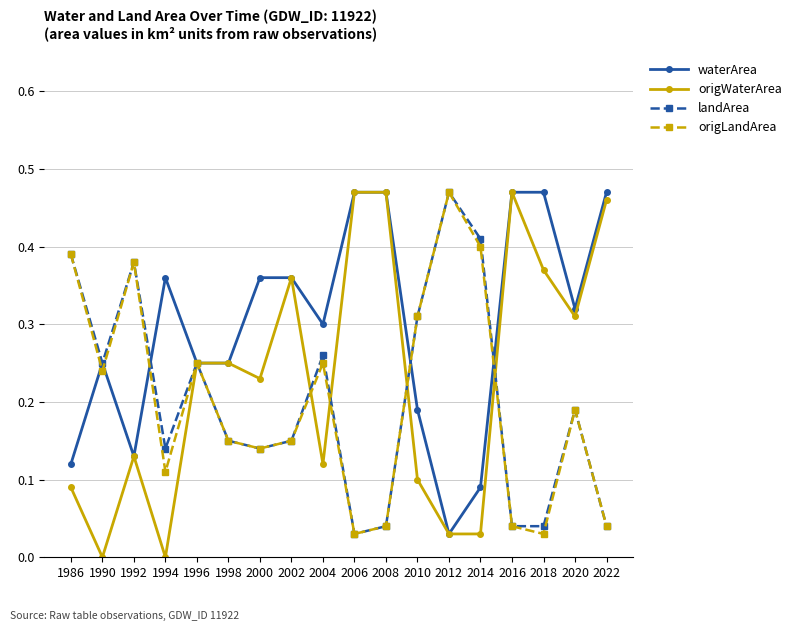

Where is landArea nearest to the value 0?

2006